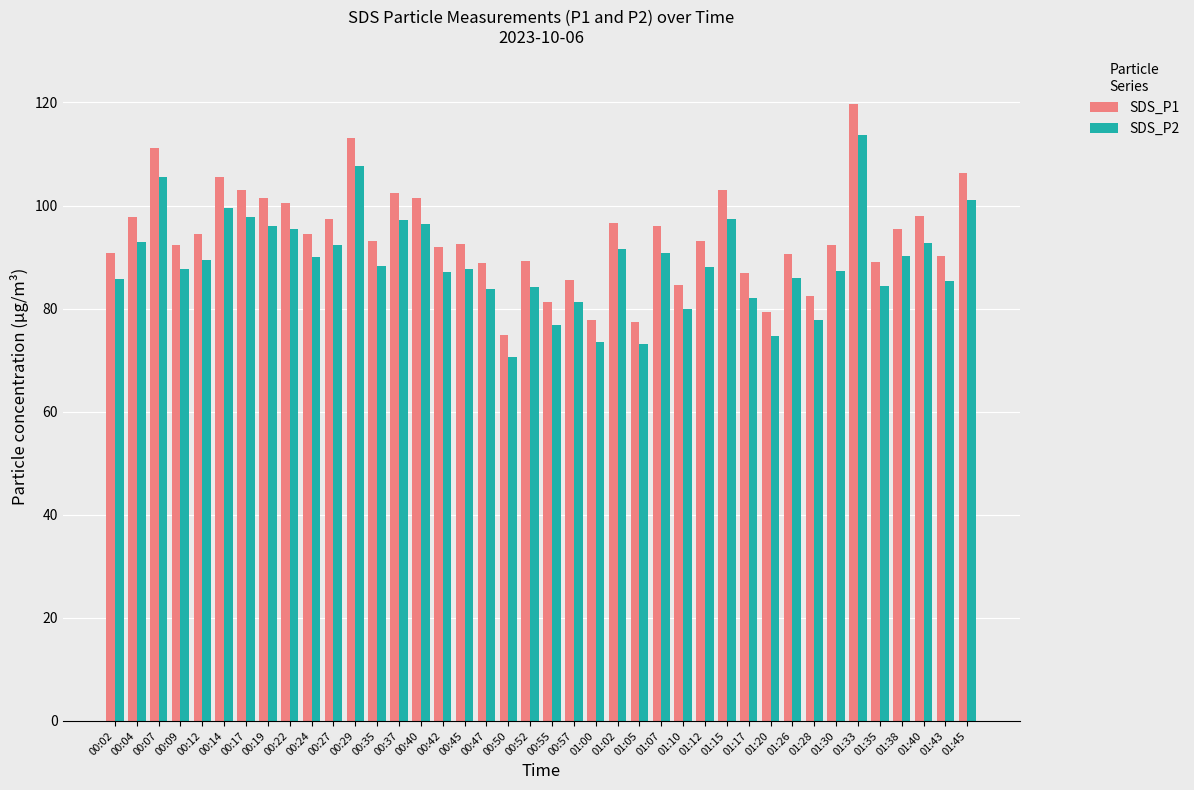

What is the approximate value of SDS_P1 at 00:04?

97.7